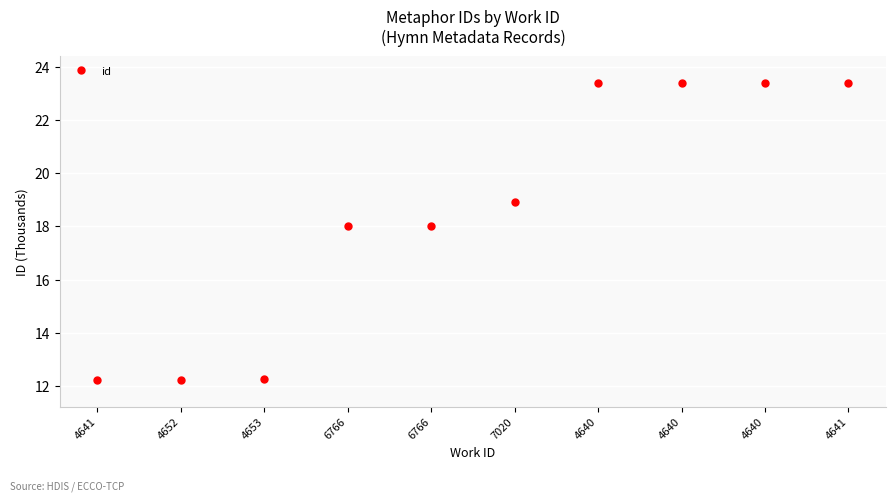

The value at 4652 is 16.9. True or false?

False